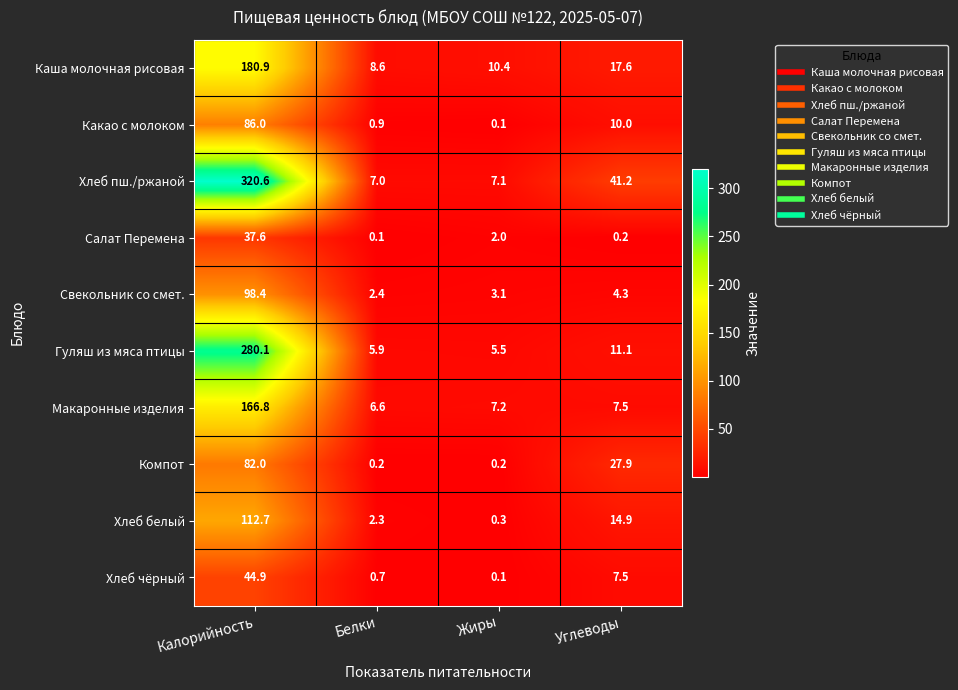

Which series has the largest total across all categories?

Хлеб пш./ржаной